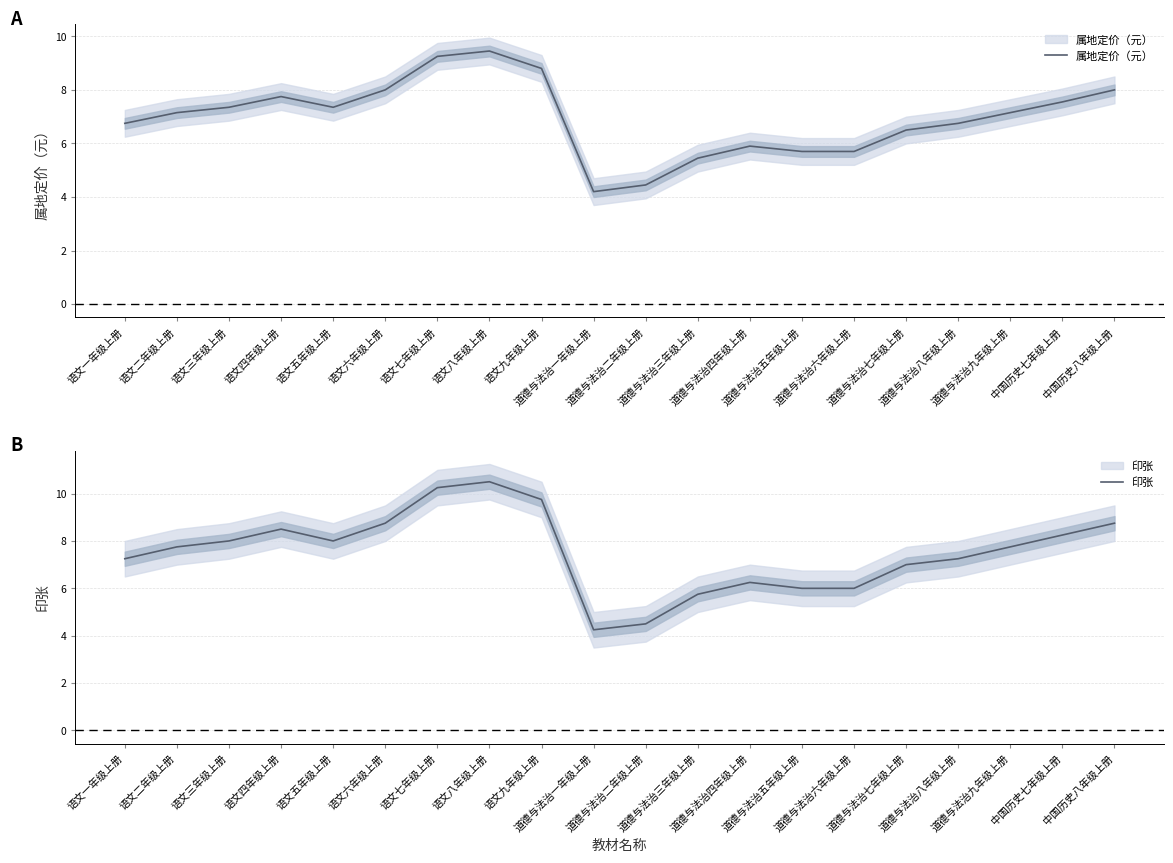

Reading left to right, list all the values displayed in this chart.

属地定价（元）: 6.8	7.2	7.3	7.8	7.3	8.0	9.2	9.4	8.8	4.2	4.5	5.5	5.9	5.7	5.7	6.5	6.8	7.2	7.5	8.0
印张: 7.2	7.8	8.0	8.5	8.0	8.8	10.2	10.5	9.8	4.2	4.5	5.8	6.2	6.0	6.0	7.0	7.2	7.8	8.2	8.8